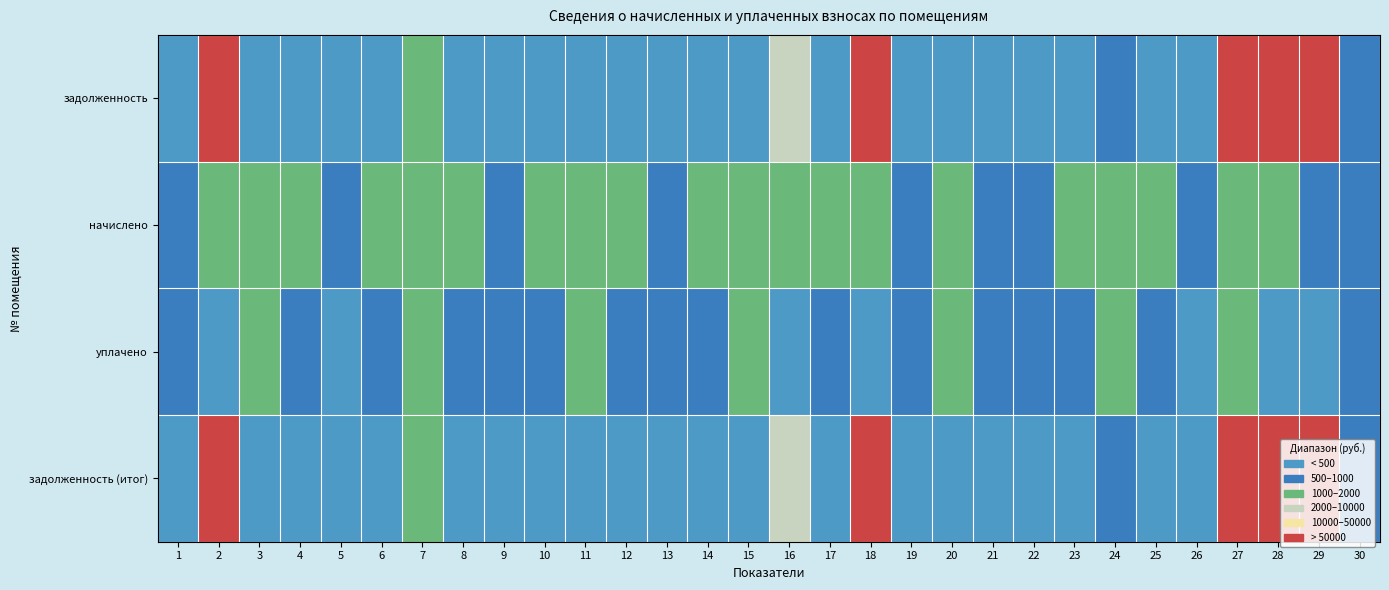

Reading left to right, transcribe all the data shown in this chart.

задолженность: 1=0.0	2=41624.8	3=321.6	4=0.0	5=0.0	6=306.8	7=1393.6	8=307.5	9=0.0	10=304.6	11=326.0	12=310.5	13=226.8	14=305.3	15=326.8	16=8001.0	17=303.8	18=30121.5	19=0.0	20=326.0	21=283.1	22=221.6	23=303.8	24=997.6	25=303.1	26=98.4	27=21791.8	28=46523.9	29=43630.4	30=665.7
начислено: 1=763.2	2=1001.2	3=1065.0	4=1020.9	5=748.5	6=1016.0	7=1074.8	8=1018.4	9=736.2	10=1008.6	11=1079.8	12=1028.2	13=750.9	14=1011.1	15=1082.2	16=1028.2	17=1006.1	18=1317.8	19=996.3	20=1079.8	21=937.4	22=733.7	23=1006.1	24=1084.7	25=1003.7	26=726.4	27=1011.1	28=1065.0	29=998.8	30=728.9
уплачено: 1=508.8	2=0.0	3=1031.6	4=900.0	5=0.0	6=984.1	7=1000.0	8=986.5	9=690.0	10=977.0	11=1045.9	12=996.0	13=727.0	14=979.3	15=1048.3	16=0.0	17=974.6	18=0.0	19=996.3	20=1045.9	21=625.0	22=710.7	23=974.6	24=1312.7	25=972.2	26=338.8	27=1000.0	28=0.0	29=0.0	30=660.2
задолженность (итог): 1=254.4	2=42626.0	3=355.0	4=0.0	5=249.5	6=338.6	7=1493.3	8=339.5	9=26.0	10=336.2	11=359.9	12=342.7	13=250.3	14=337.0	15=360.7	16=9236.1	17=335.4	18=31439.3	19=0.0	20=359.9	21=312.5	22=244.6	23=335.4	24=724.7	25=334.6	26=484.3	27=21802.8	28=47589.0	29=44629.2	30=730.9